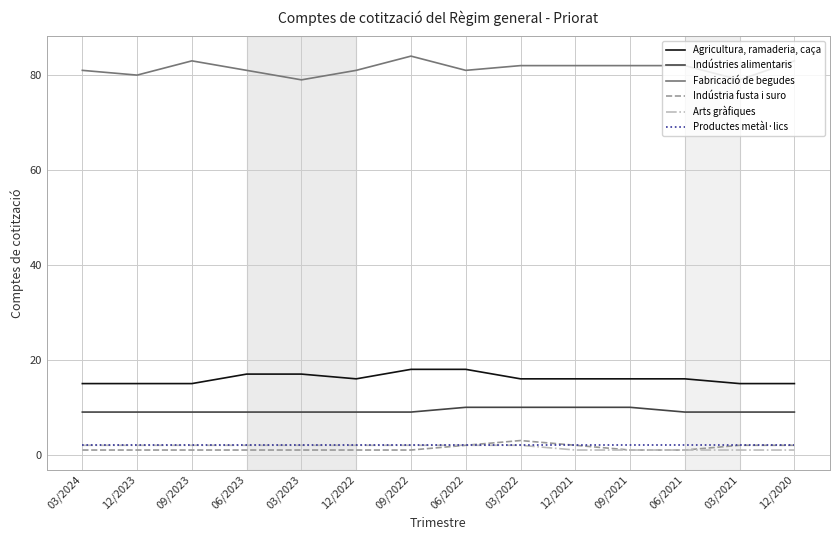

Between 03/2022 and 06/2021, which series saw the biggest shift?

Indústria fusta i suro